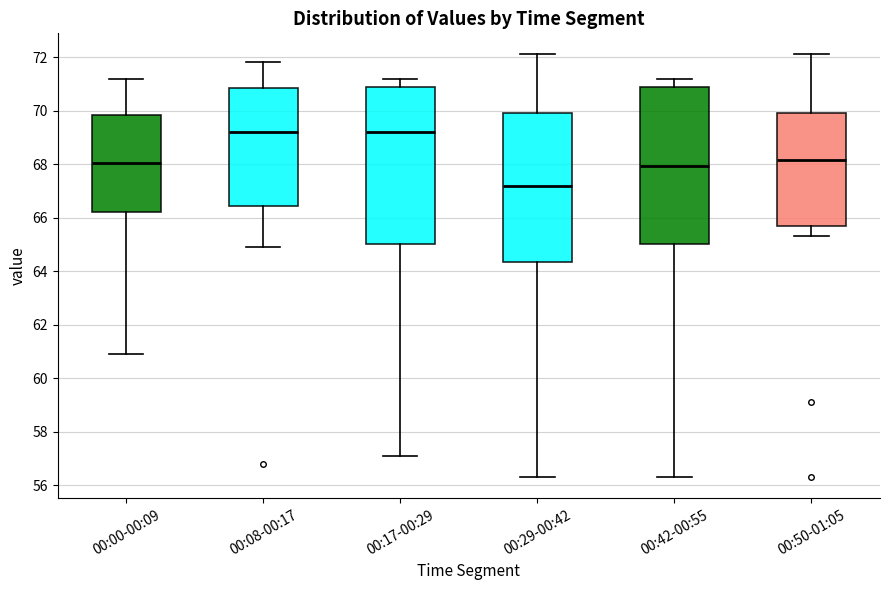

Reading left to right, transcribe this box plot: for each box, give where its median line is, the range the box spans, and where its two whiskers end, as read against the y-axis. The values are not printed on the chart, so give them approximately, as read against the axis.

00:00-00:09: median 68.0, box 66.2 to 69.8, whiskers 61.0 to 71.2
00:08-00:17: median 69.2, box 66.4 to 70.8, whiskers 65.0 to 71.8
00:17-00:29: median 69.2, box 65.0 to 70.8, whiskers 57.2 to 71.2
00:29-00:42: median 67.2, box 64.4 to 70.0, whiskers 56.4 to 72.2
00:42-00:55: median 68.0, box 65.0 to 70.8, whiskers 56.4 to 71.2
00:50-01:05: median 68.2, box 65.8 to 70.0, whiskers 65.4 to 72.2